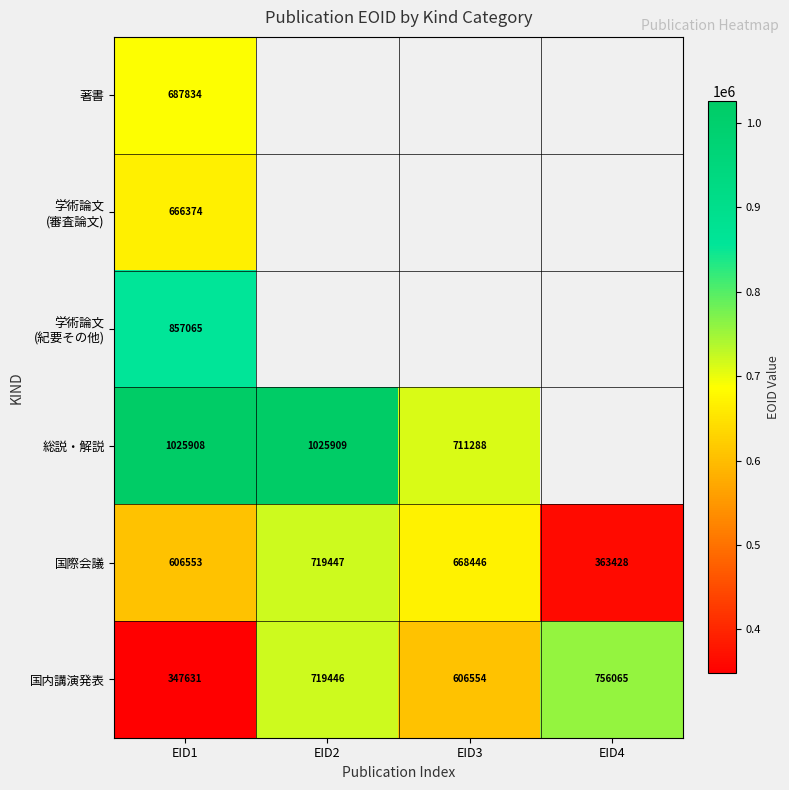

The 国内講演発表 series shows 719446 at EID2. True or false?

True